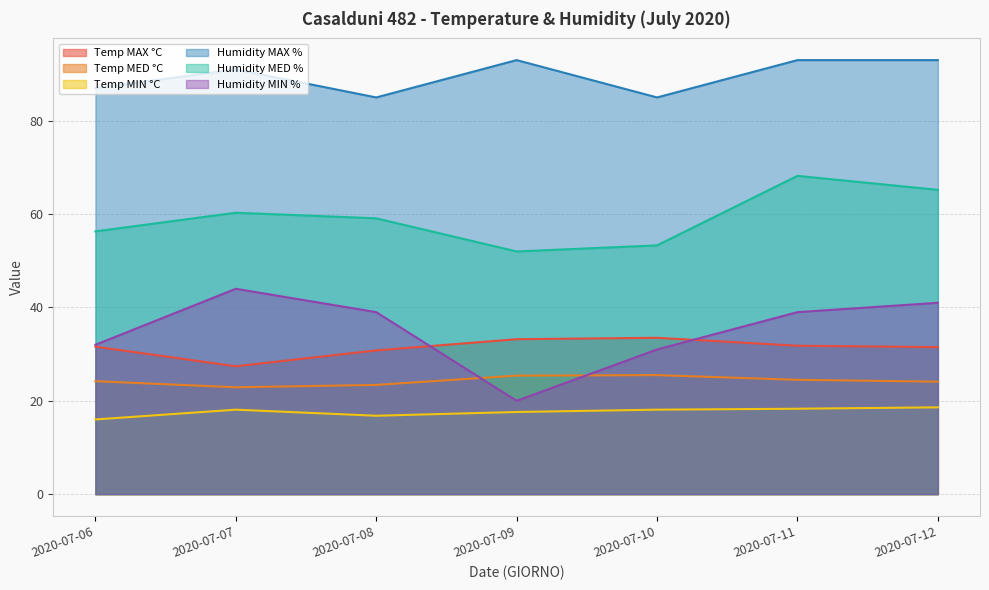

Where is the first local minimum for Temp MAX °C?

2020-07-07